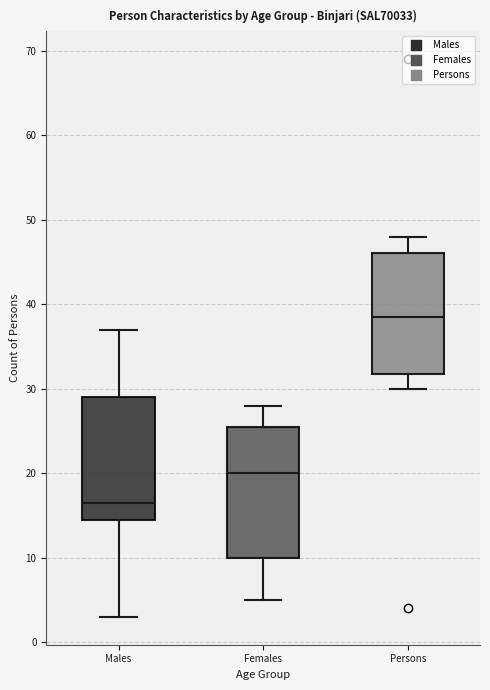

Reading left to right, transcribe this box plot: for each box, give where its median line is, the range the box spans, and where its two whiskers end, as read against the y-axis. The values are not printed on the chart, so give them approximately, as read against the axis.

Males: median 17, box 15 to 29, whiskers 3 to 37
Females: median 20, box 10 to 26, whiskers 5 to 28
Persons: median 39, box 32 to 46, whiskers 30 to 48